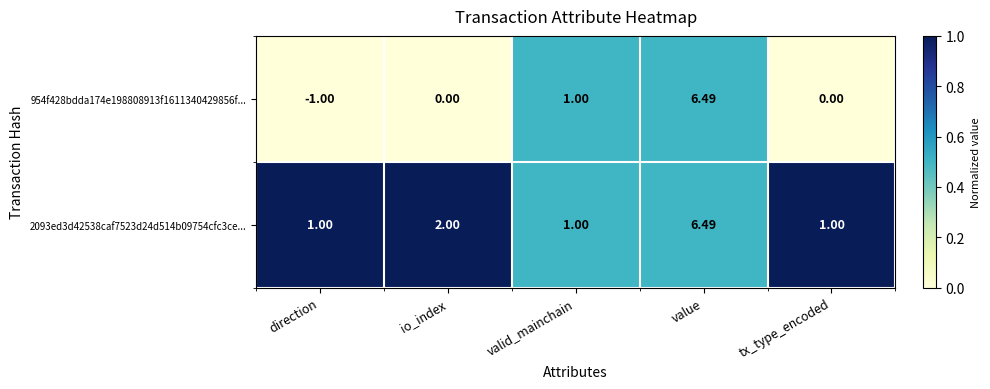

At which category is the sum across all series the highest?

value